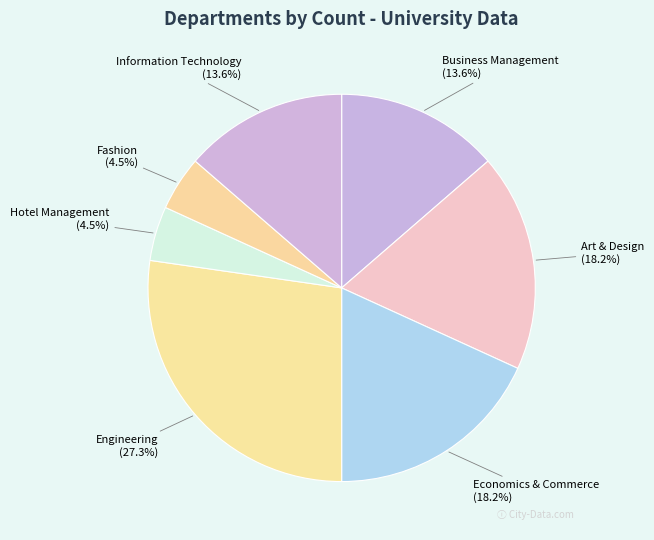

What is the ratio of the value at Economics & Commerce (18.2%) to the value at Fashion (4.5%)?

4.0